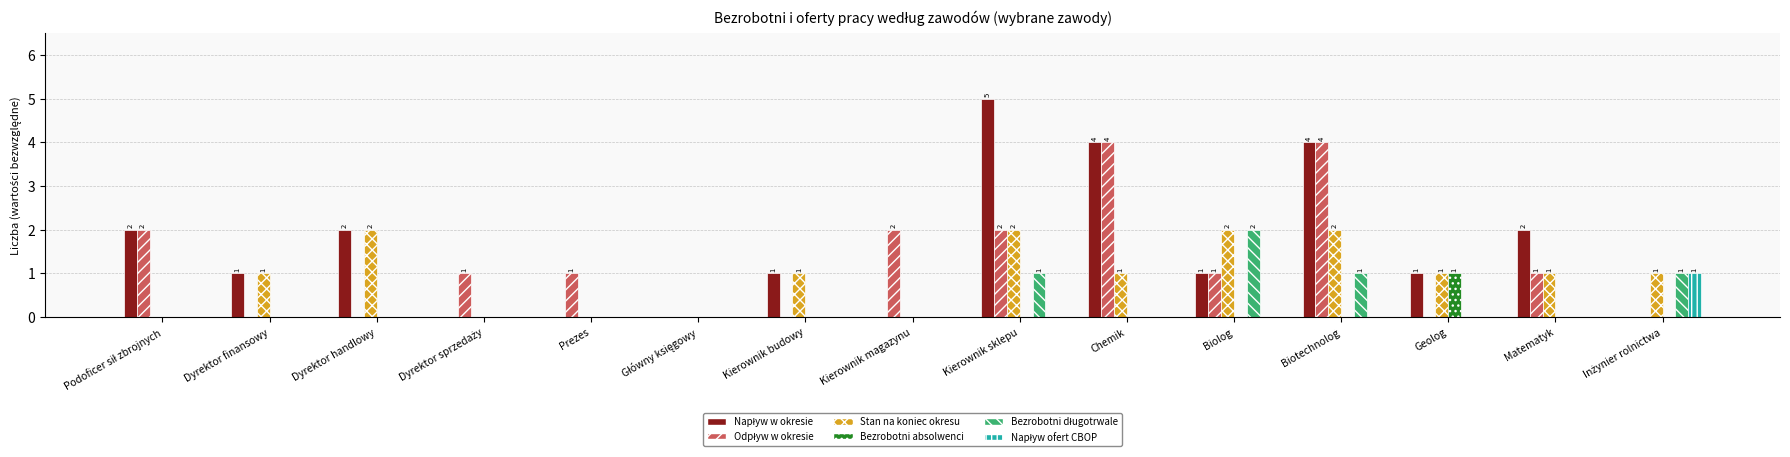

At which category does the chart reach its peak across all series?

Kierownik sklepu